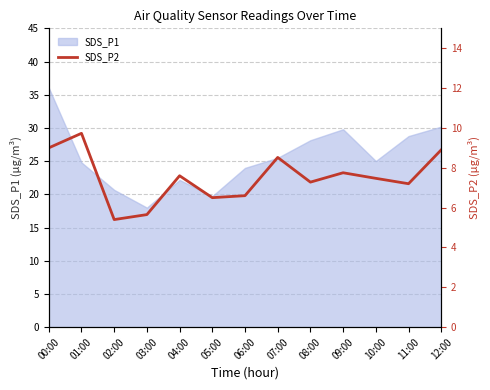

Where does the data first go above 7?

00:00